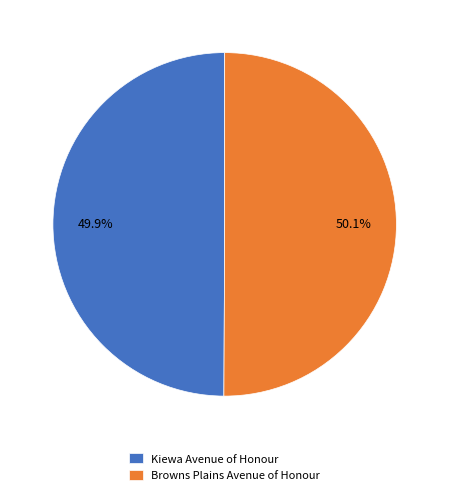

What percentage is NOT represented by Kiewa Avenue of Honour?

50.1%